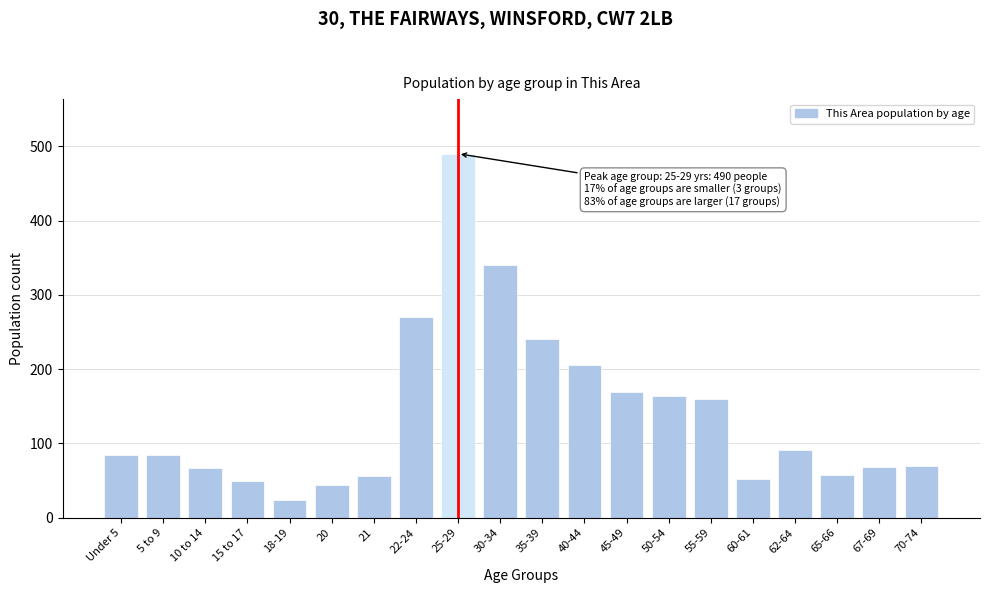

What is the ratio of the value at 5 to 9 to the value at 70-74?

1.2